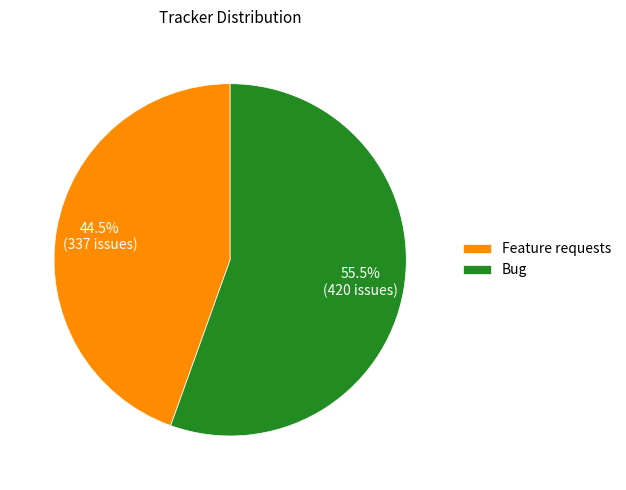

Which category has the biggest portion of the pie?

Bug